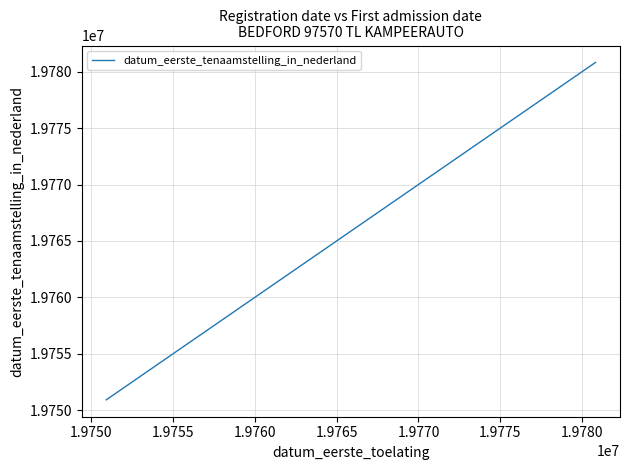

What is the difference between the maximum and minimum values?

29919